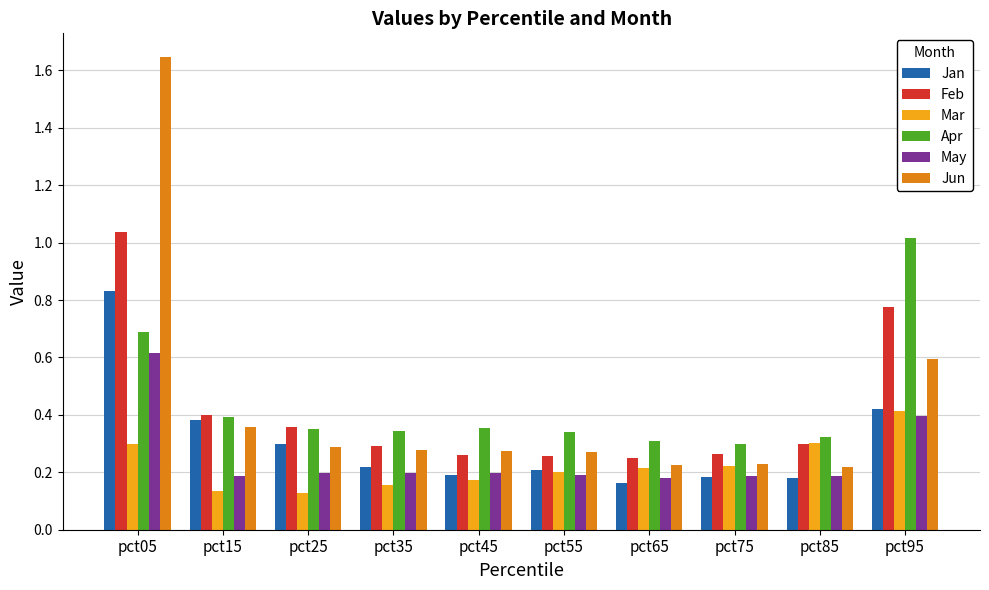

The value of Jun at pct05 is 0.9. True or false?

False